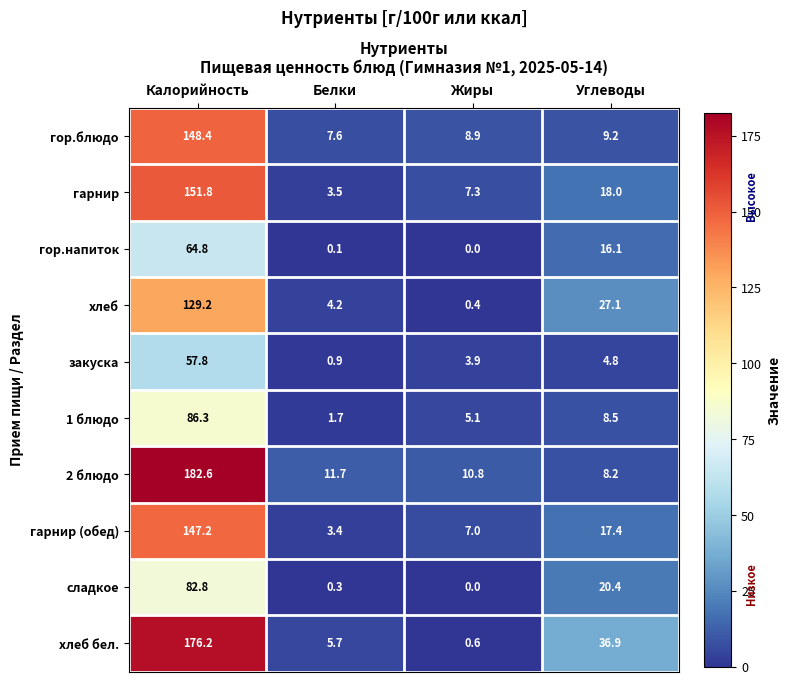

How many data points in 1 блюдо are less than 8?

2